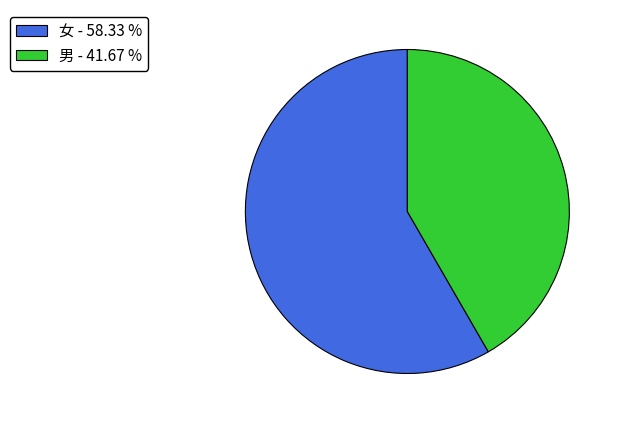

How many slices are in this pie chart?

2